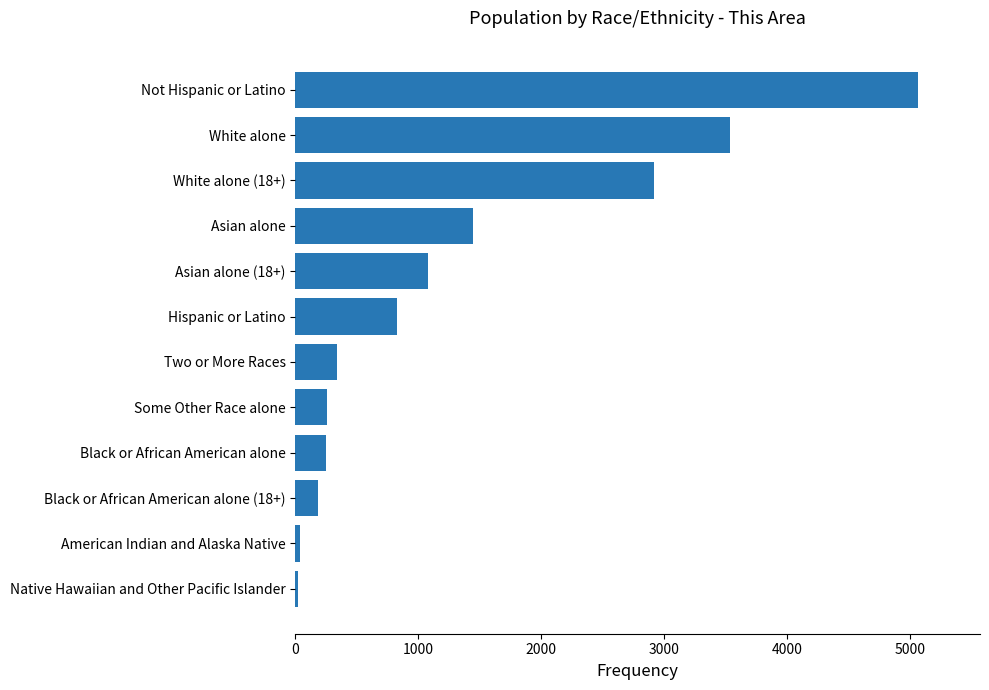

The value at Hispanic or Latino is 1380. True or false?

False